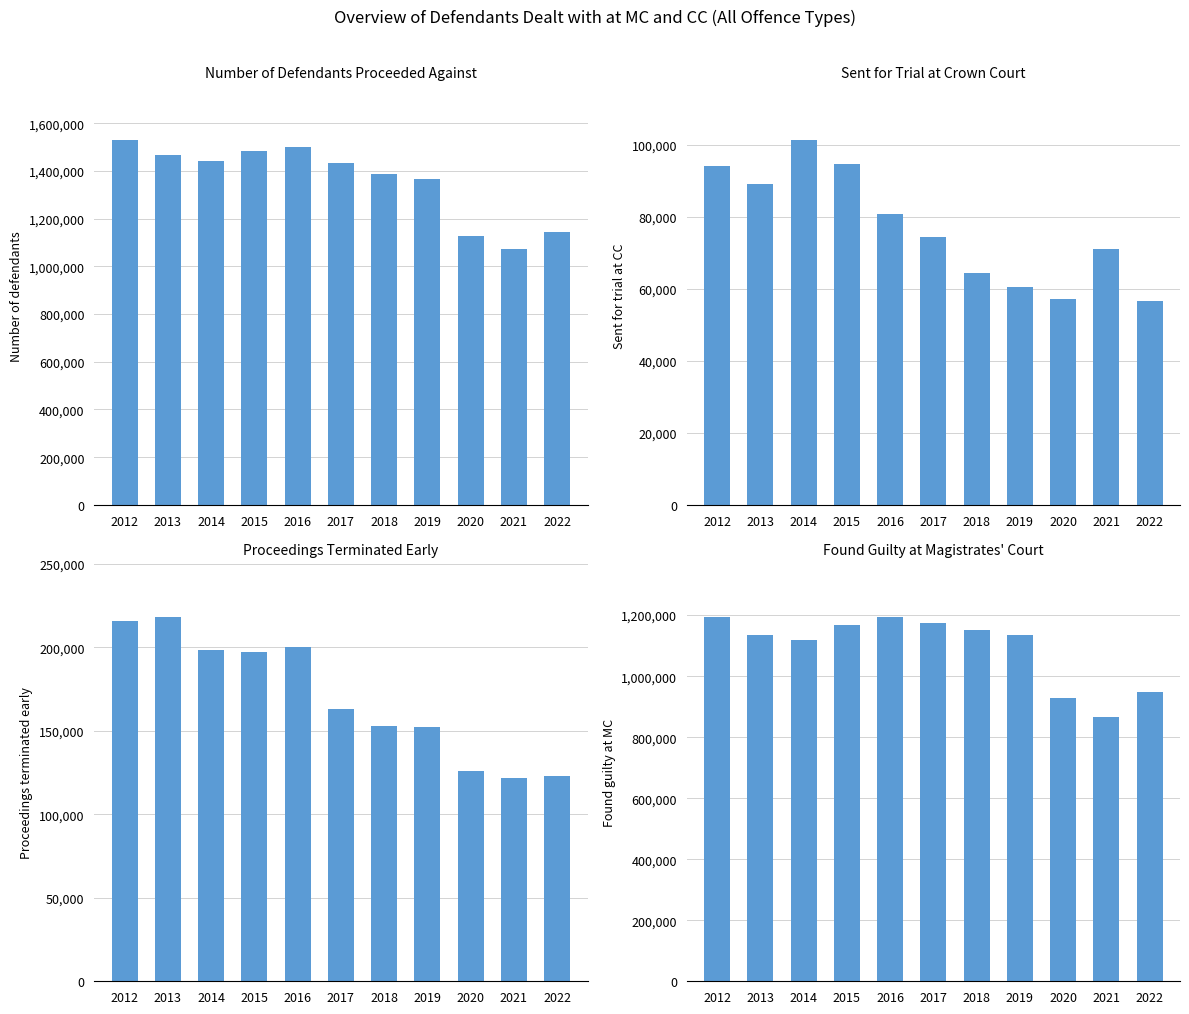

Which series has the widest spread of values?

Number of defendants proceeded against